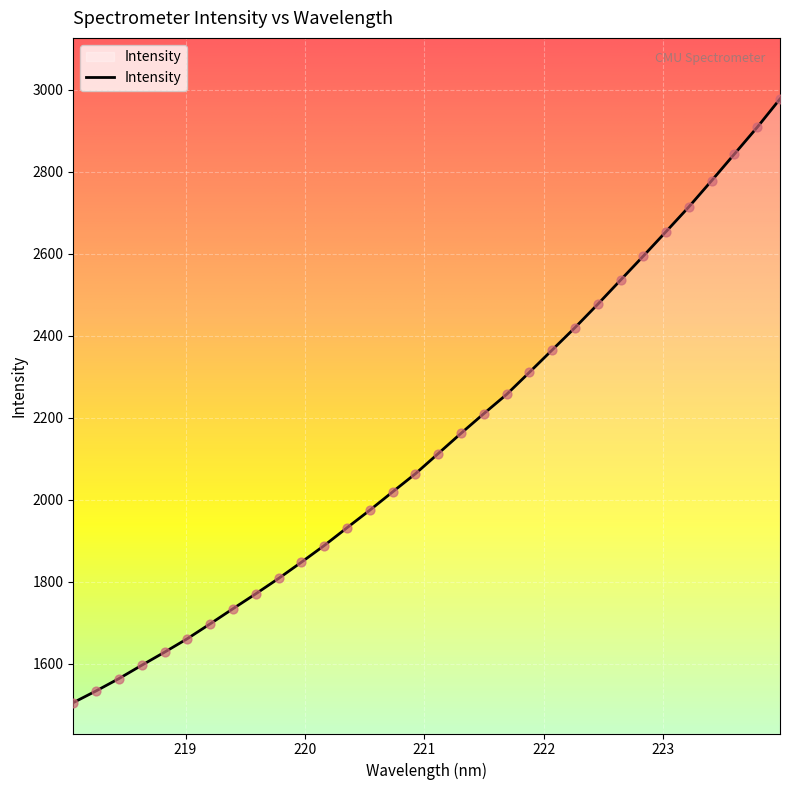

What is the maximum value shown in the chart?

2977.0